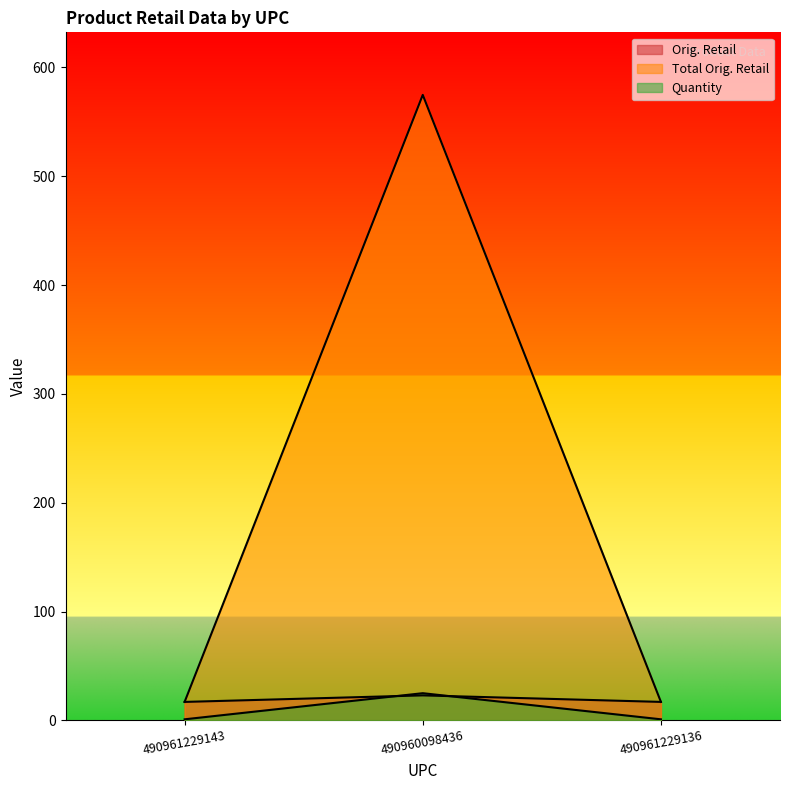

Reading left to right, list all the values displayed in this chart.

Orig. Retail: 17.0	23.0	17.0
Total Orig. Retail: 17.0	574.8	17.0
Quantity: 1.0	25.0	1.0